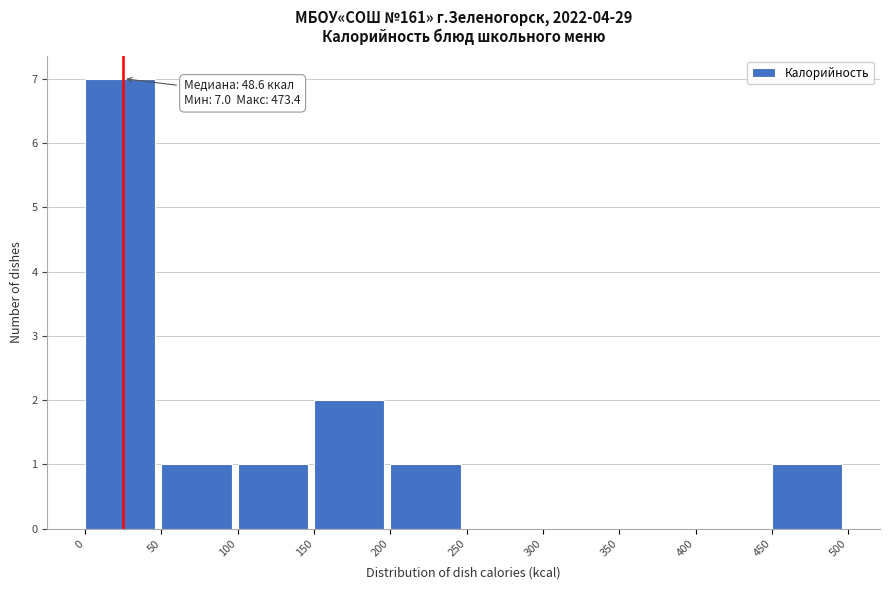

Which range on the x-axis has the tallest bar?

0 to 50